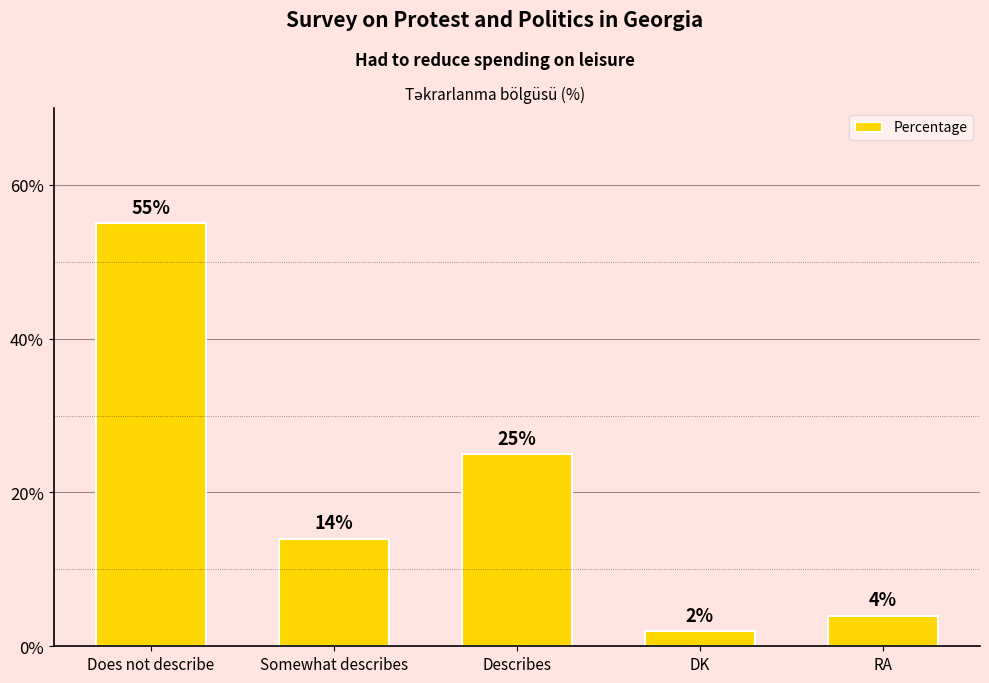

What is the value of the 4th bar from the left?

2